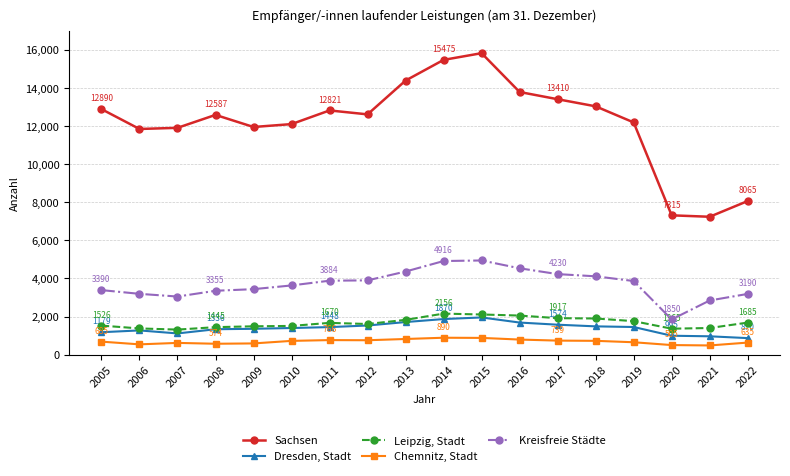

In Chemnitz, Stadt, how many points are lower than both neighbors (excluding endpoints)?

4